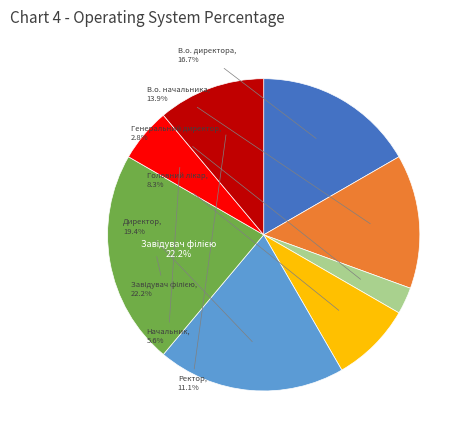

What is the largest slice in the pie chart?

Завідувач філією